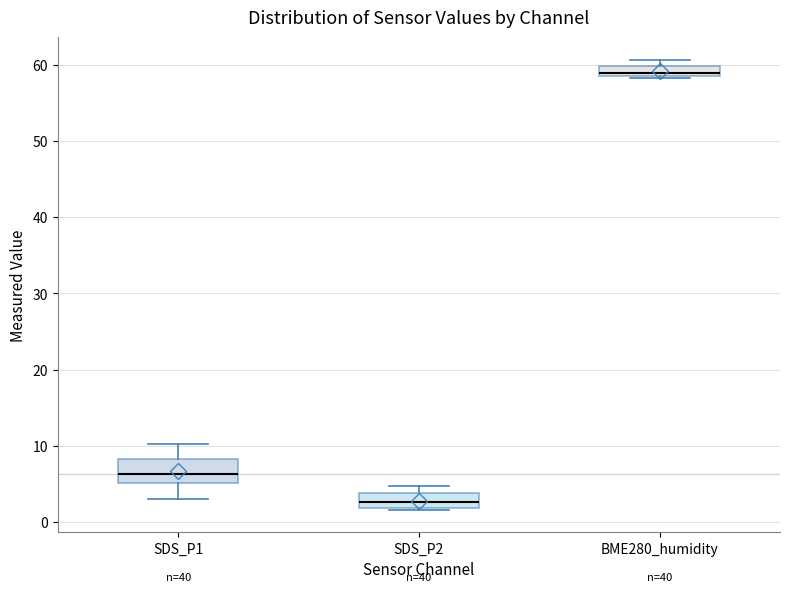

Which box is the tallest, from its lower edge to its upper edge?

SDS_P1